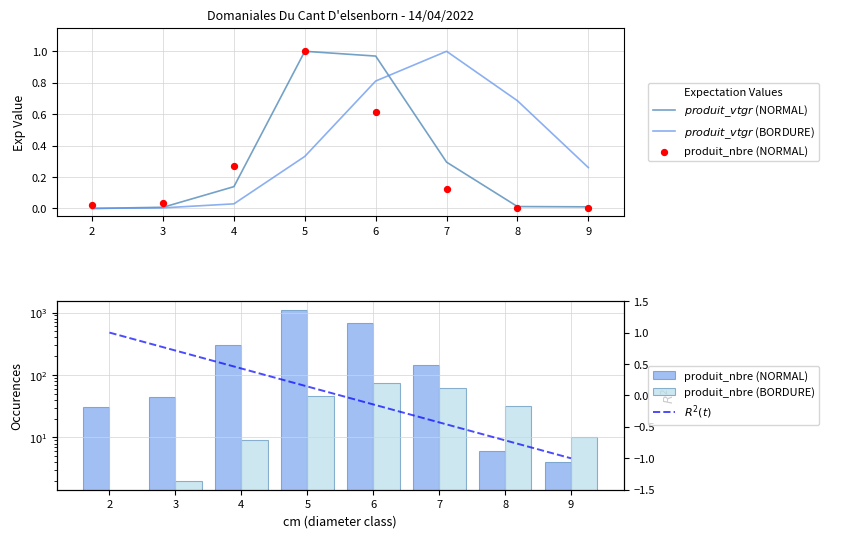

Which series contains the highest Y value?

produit_nbre (NORMAL)